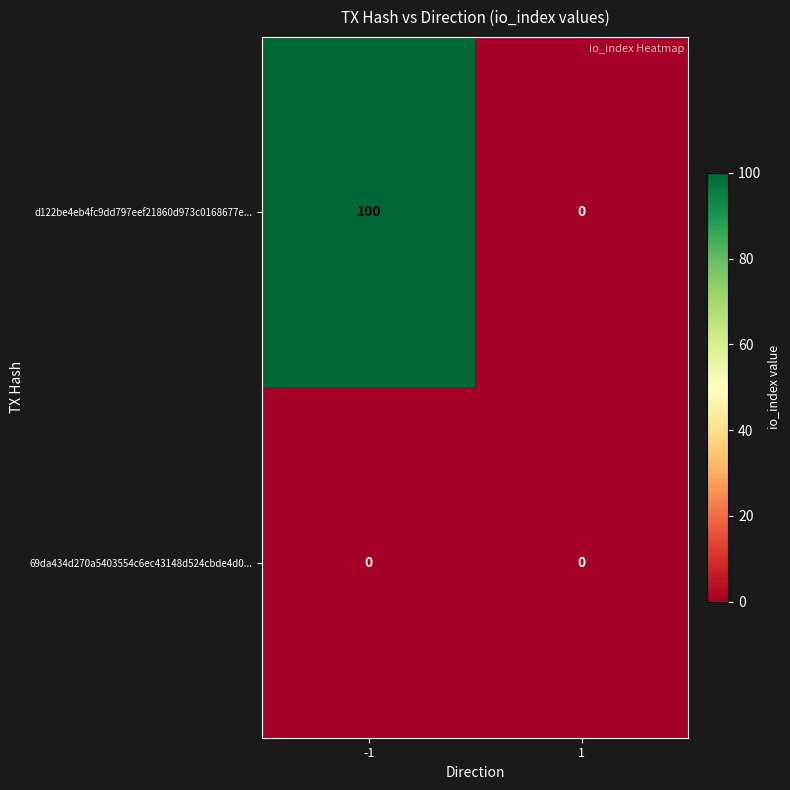

Reading right to left, transcribe all the data shown in this chart.

d122be4eb4fc9dd797eef21860d973c0168677e...: 0	100
69da434d270a5403554c6ec43148d524cbde4d0...: 0	0